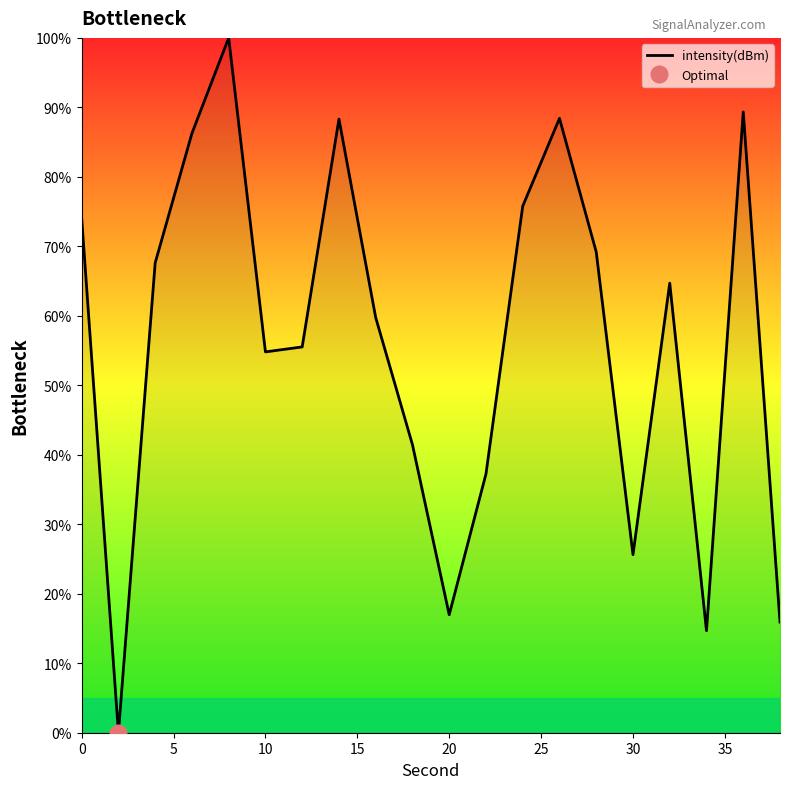

The value of intensity(dBm) at 20 is 17.0. True or false?

True